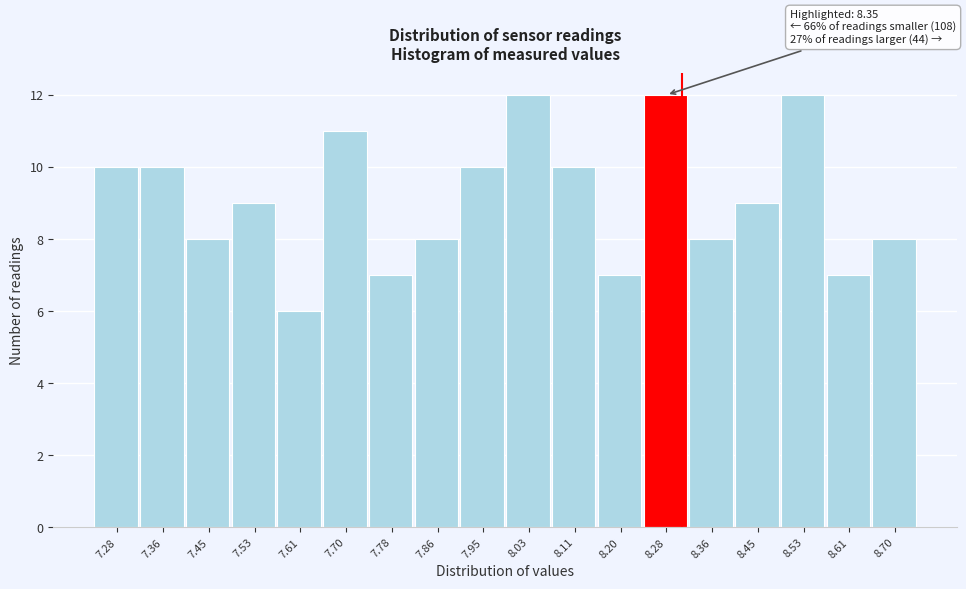

Reading left to right, transcribe all the data shown in this chart.

7.28=10	7.36=10	7.45=8	7.53=9	7.61=6	7.70=11	7.78=7	7.86=8	7.95=10	8.03=12	8.11=10	8.20=7	8.28=12	8.36=8	8.45=9	8.53=12	8.61=7	8.70=8